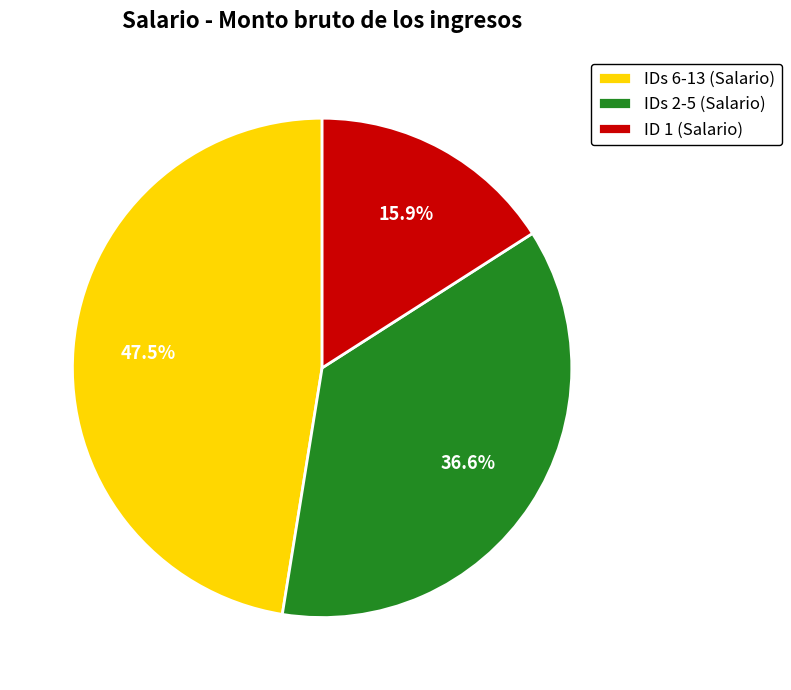

Between IDs 6-13 (Salario) and IDs 2-5 (Salario), which is larger?

IDs 6-13 (Salario)